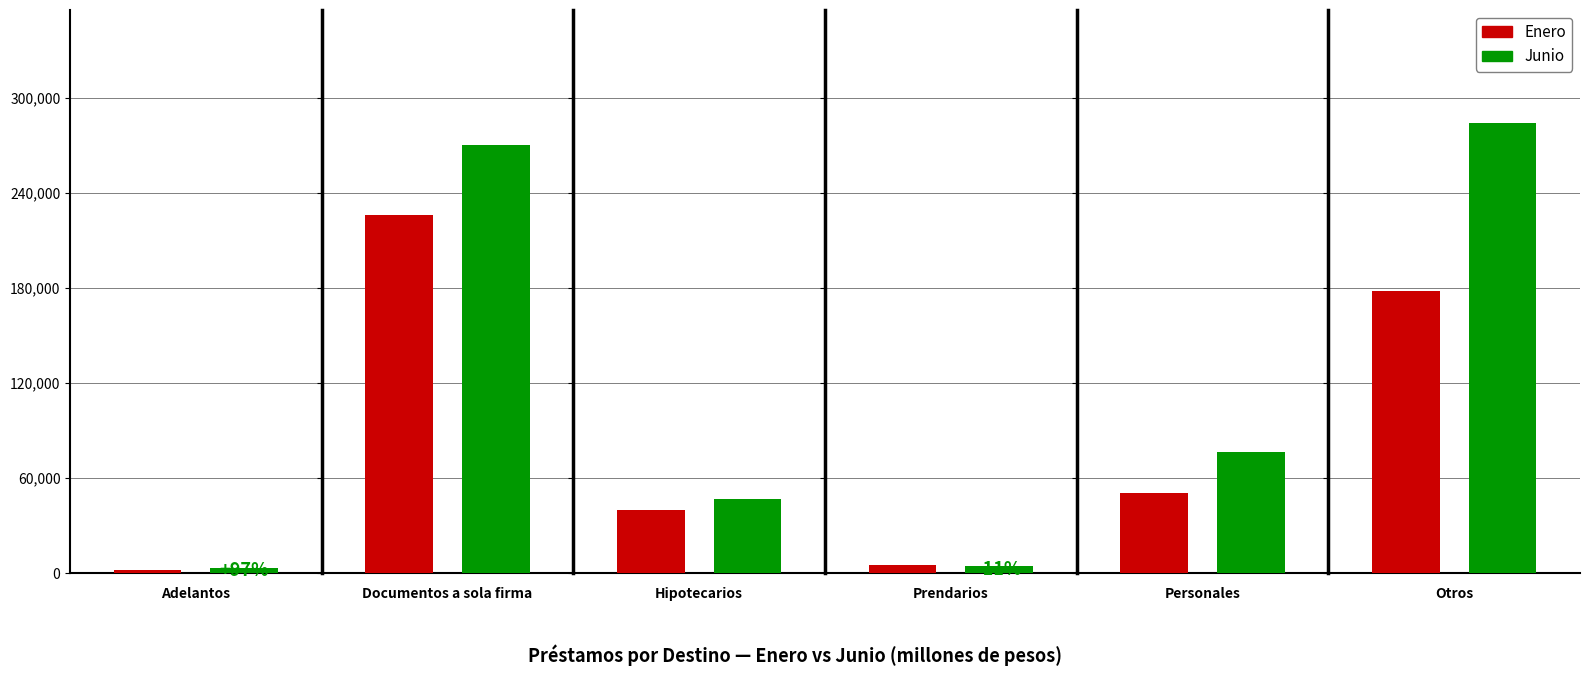

At which category does the chart reach its peak across all series?

Otros